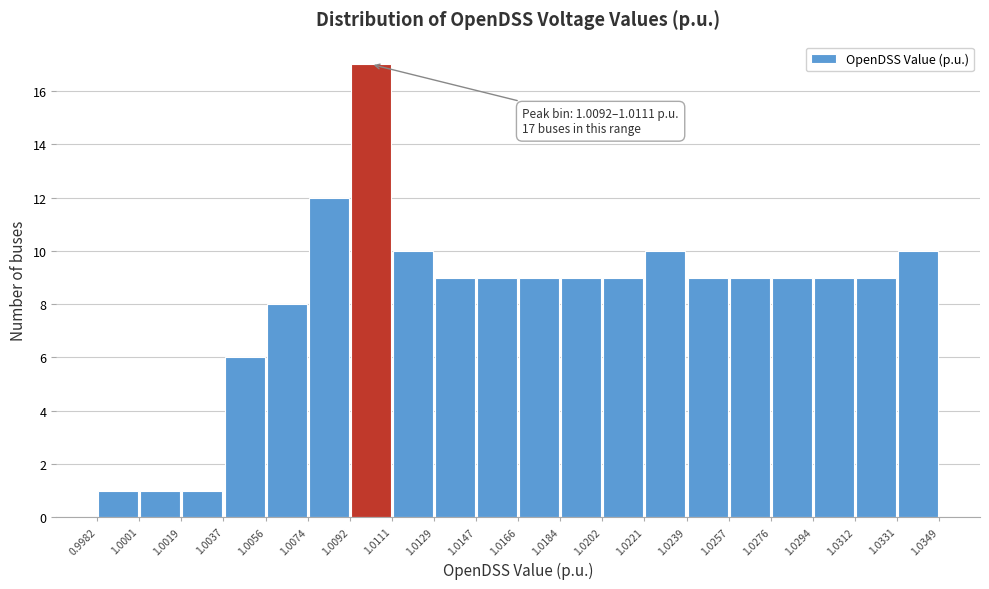

Which range on the x-axis has the tallest bar?

1.0092 to 1.0111